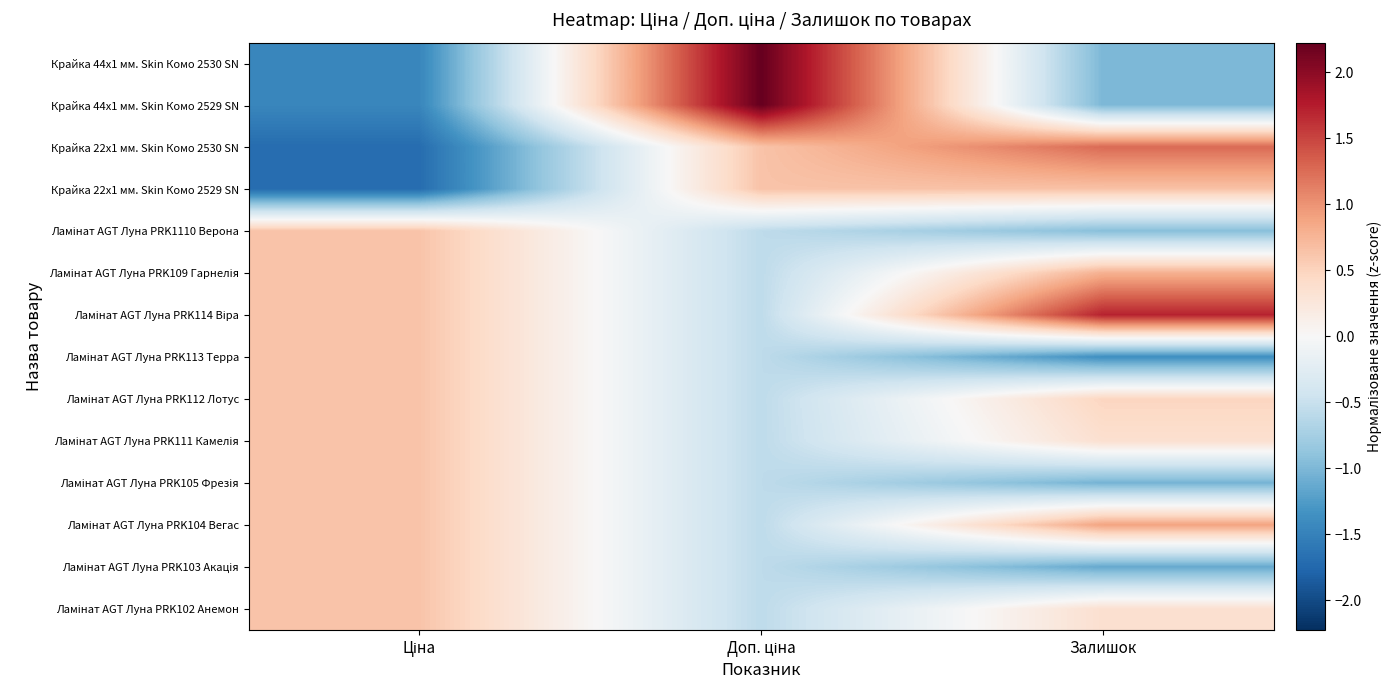

At which category is the sum across all series the highest?

Залишок